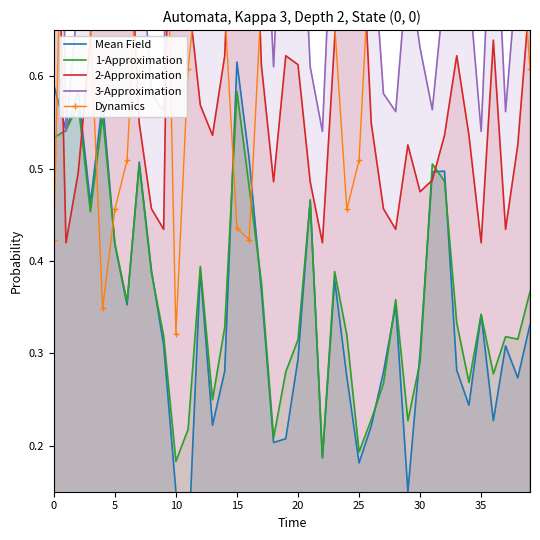

The 1-Approximation series shows 1.0 at 15. True or false?

False